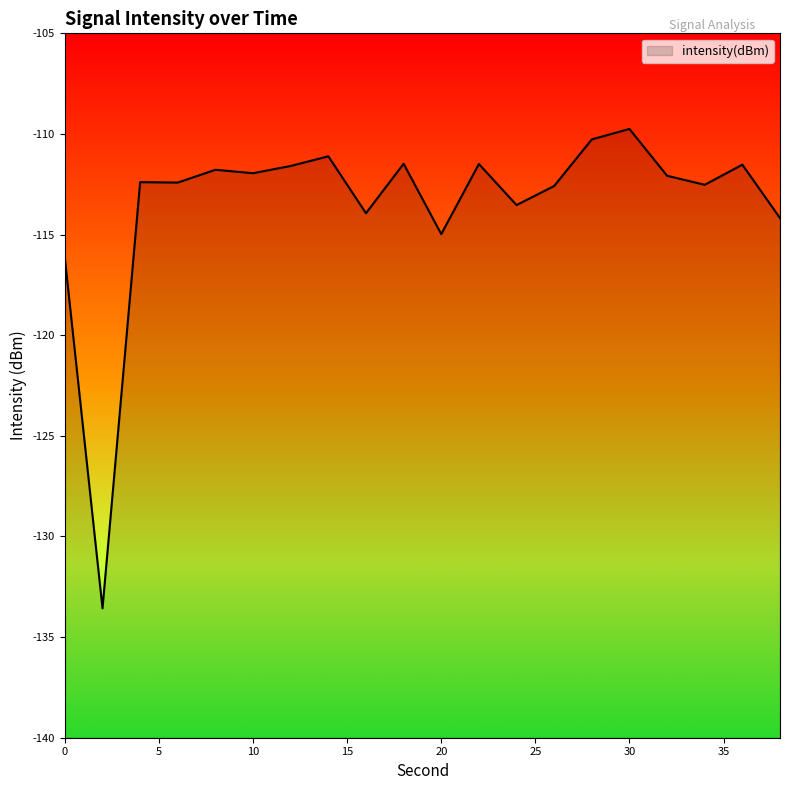

Rank the categories by value from lowest to highest.

2, 0, 20, 38, 16, 24, 26, 34, 6, 4, 32, 10, 8, 12, 36, 22, 18, 14, 28, 30